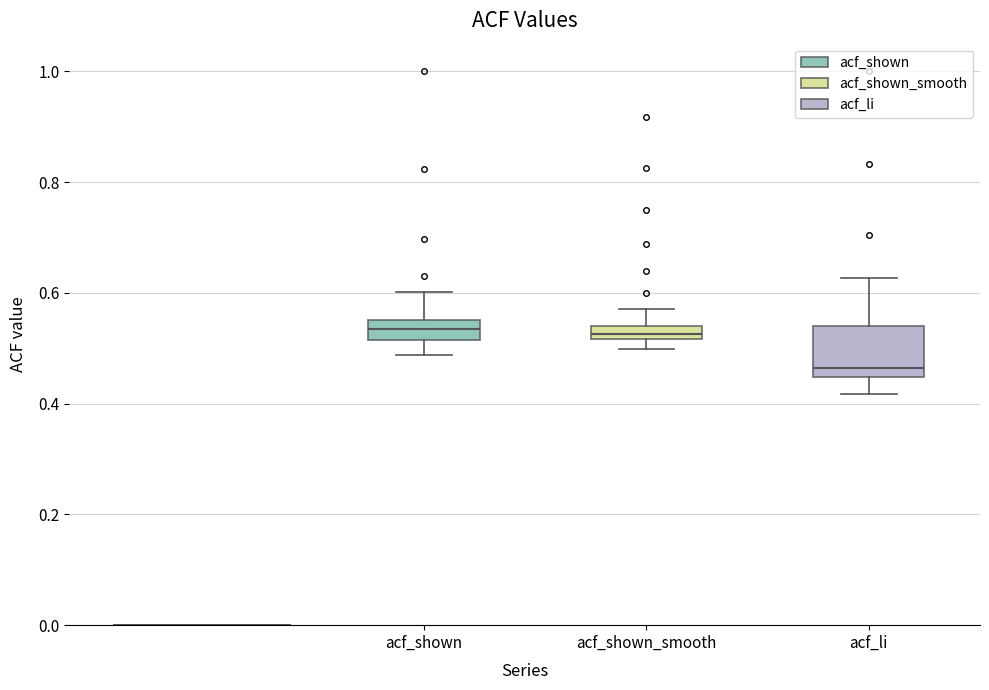

Which box has the lowest median line?

acf_li